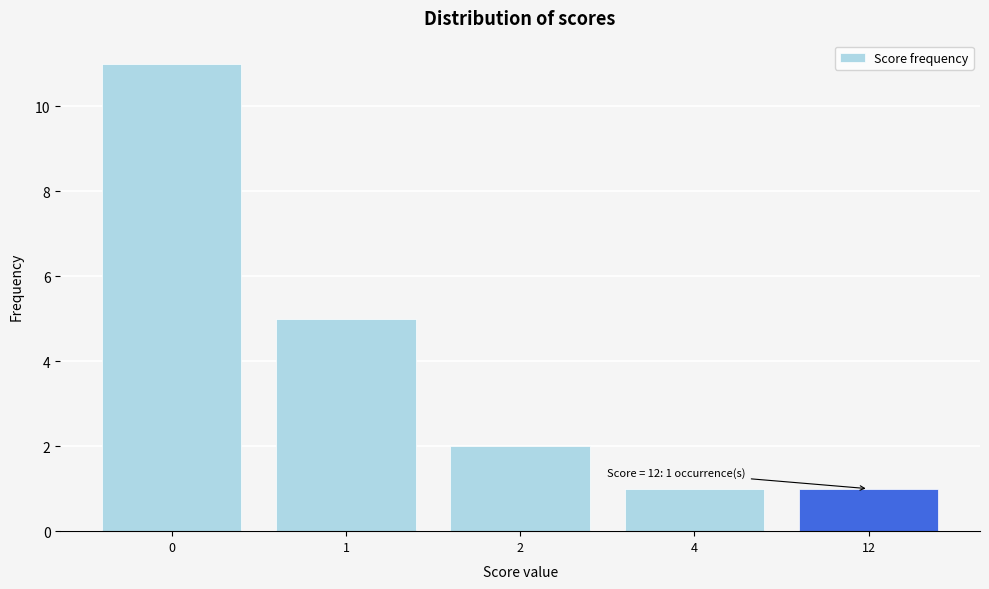

Reading left to right, what are all the values shown in this chart?

11	5	2	1	1